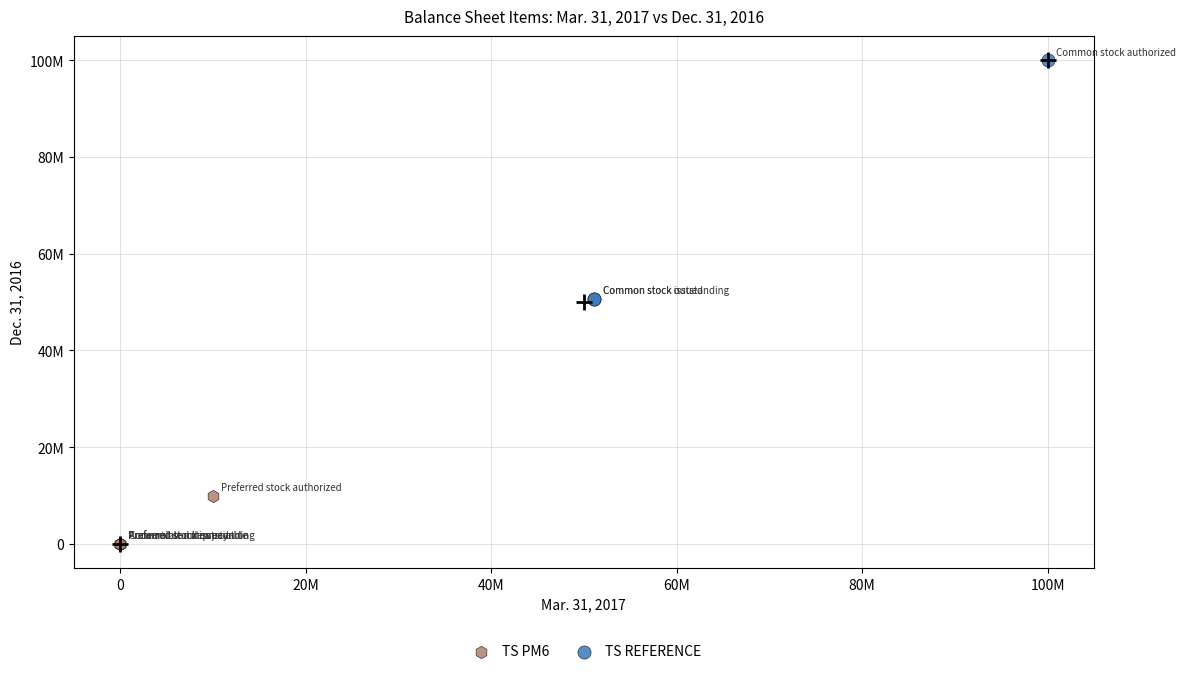

What are all the series names shown in the legend?

TS PM6, TS REFERENCE